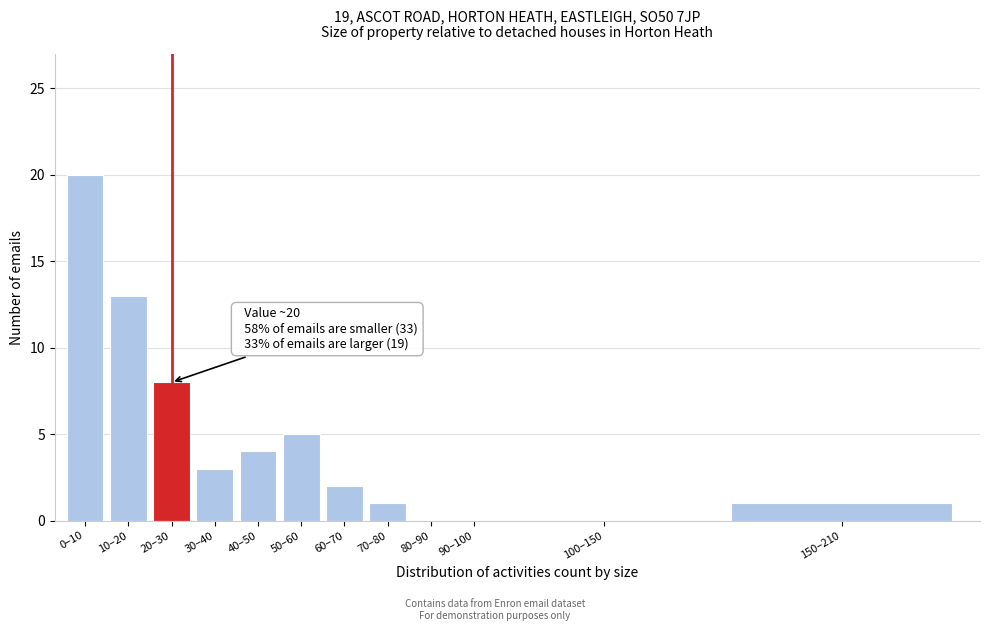

Reading left to right, extract all data points from this chart.

0–10=20	10–20=13	20–30=8	30–40=3	40–50=4	50–60=5	60–70=2	70–80=1	80–90=0	90–100=0	100–150=0	150–210=1